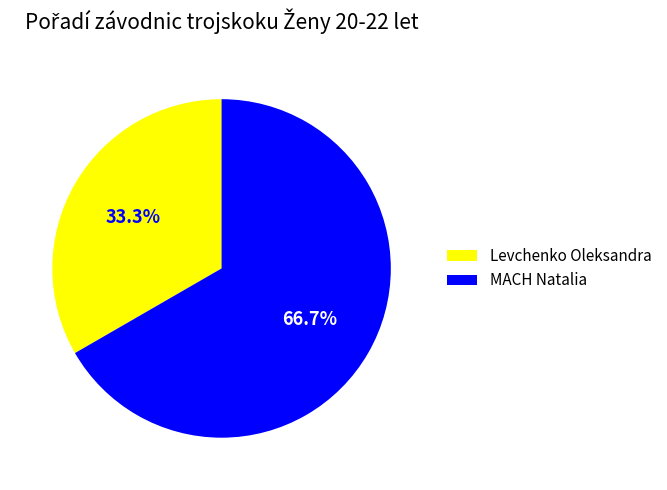

Rank the categories by value from lowest to highest.

Levchenko Oleksandra, MACH Natalia